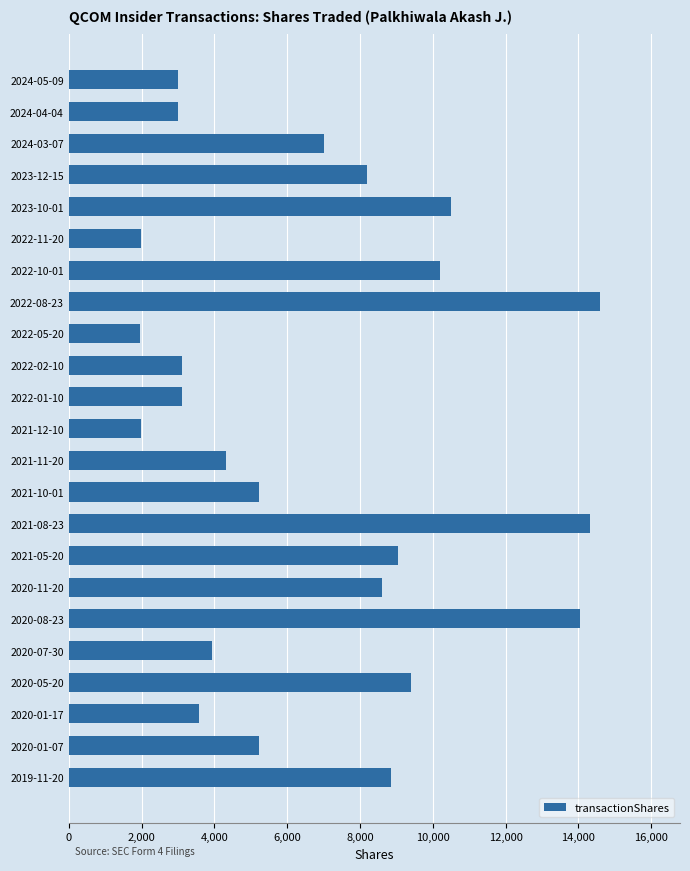

How many series are shown in this chart?

1